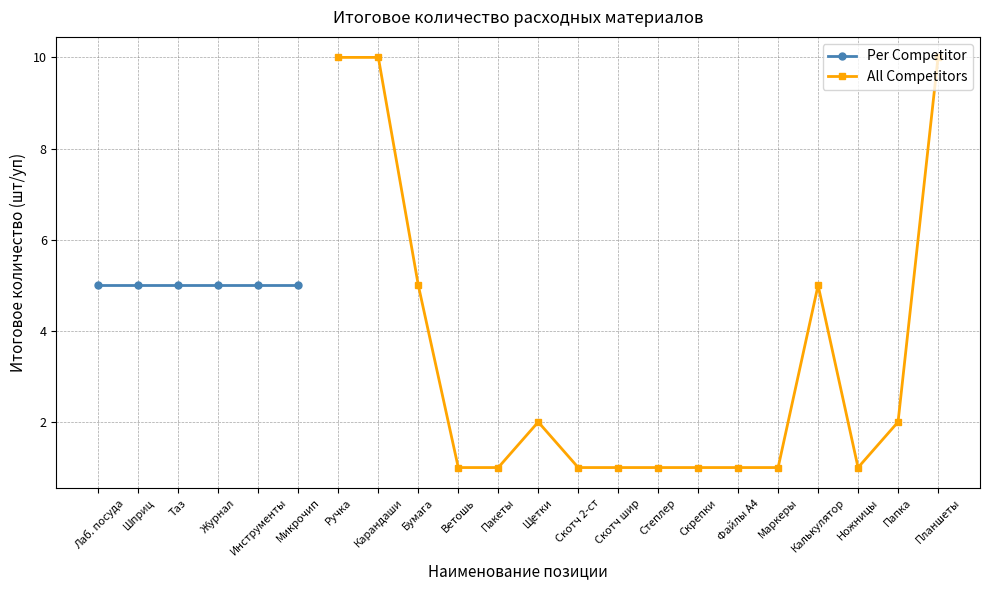

What is the value of the All Competitors point at the 15th from the left?

2